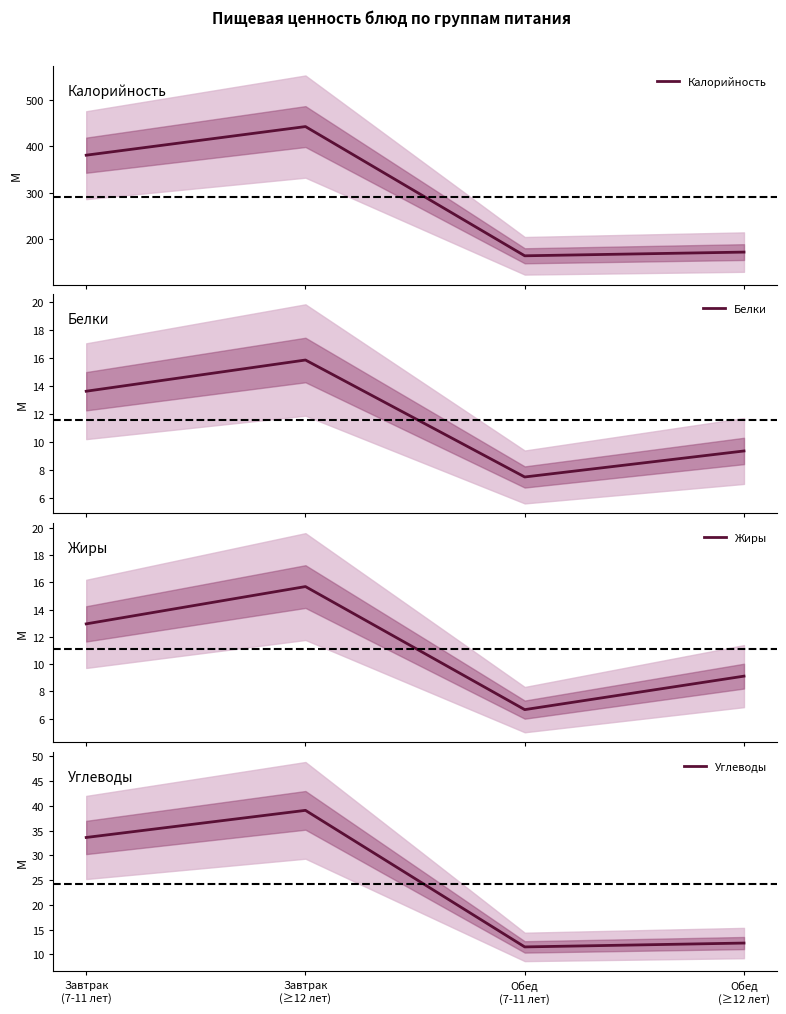

Which series has the largest total across all categories?

Калорийность